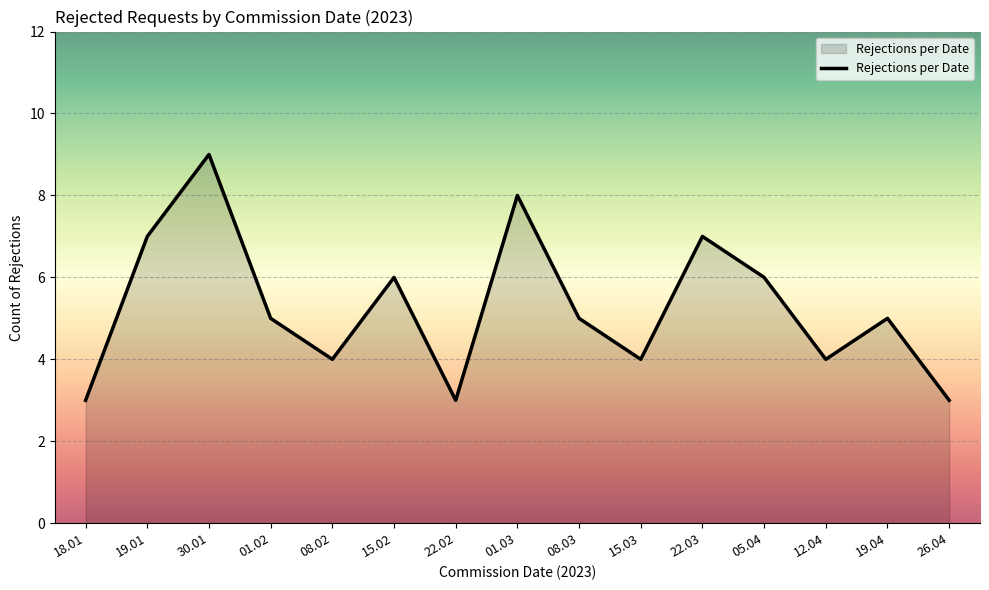

True or false: the data shows 5 at 19.04.

True